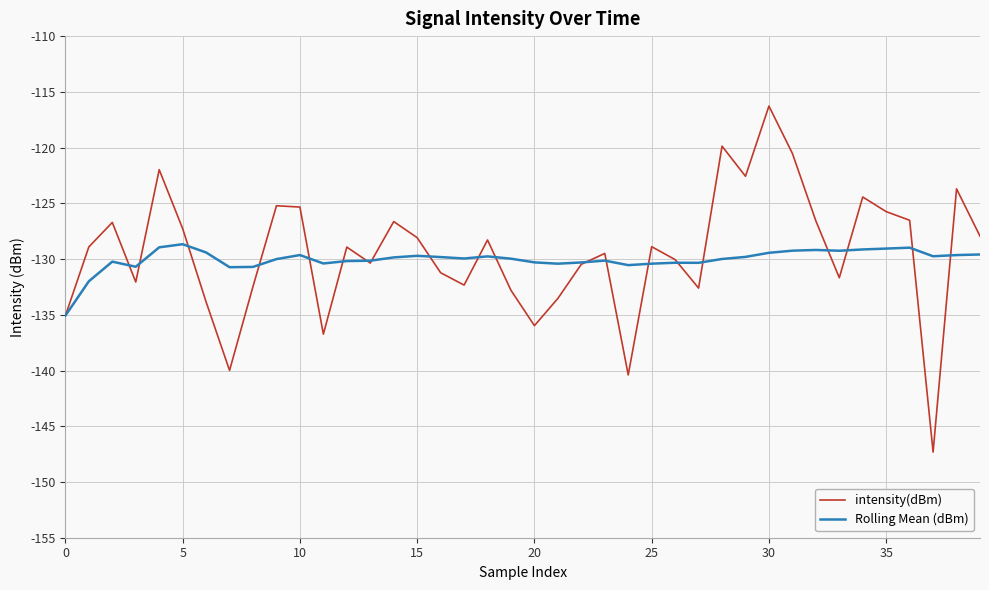

How many lines are shown in the chart?

2